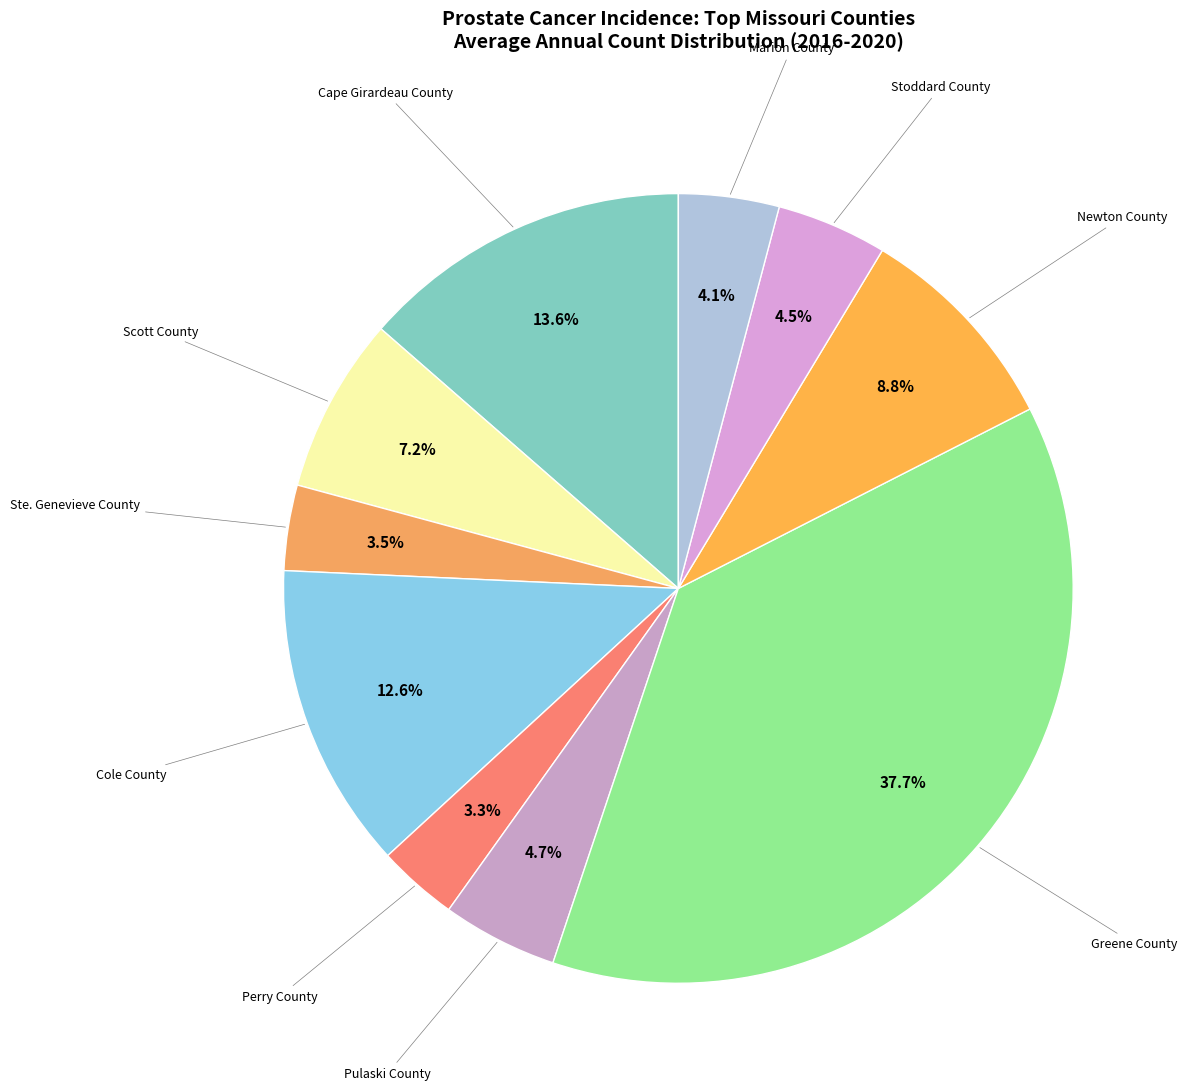

To the nearest percent, what is the average slice percentage?

10%